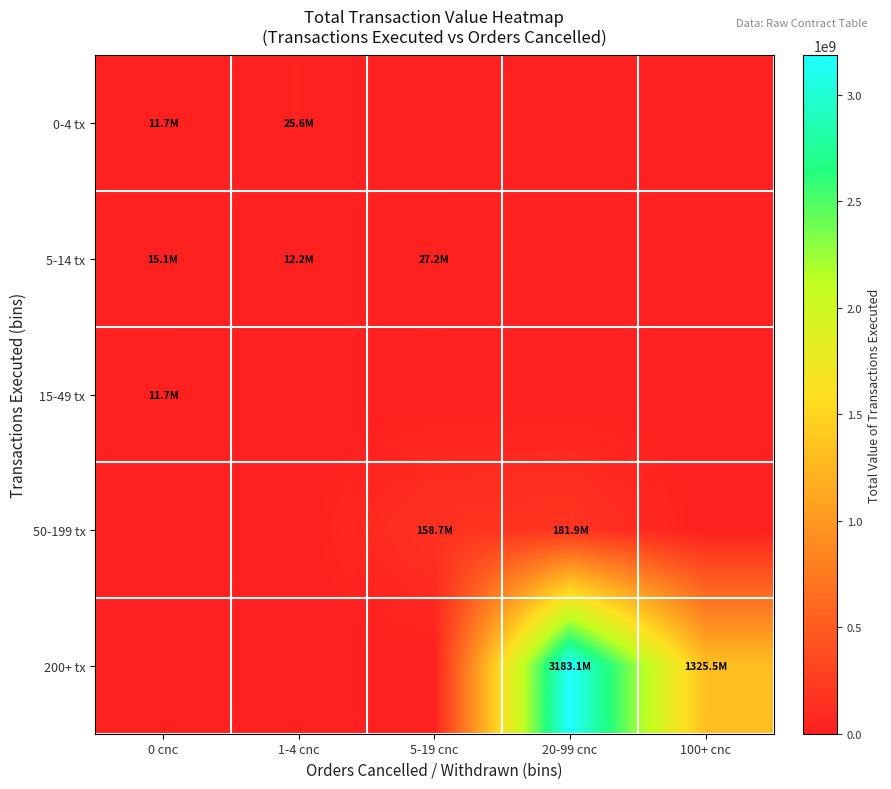

Between 20-99 cnc and 100+ cnc, which series saw the biggest shift?

200+ tx